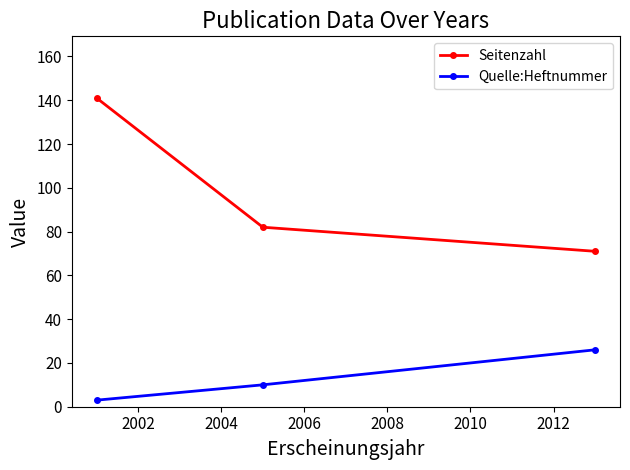

What is the difference between the maximum and minimum values in the Quelle:Heftnummer series?

23